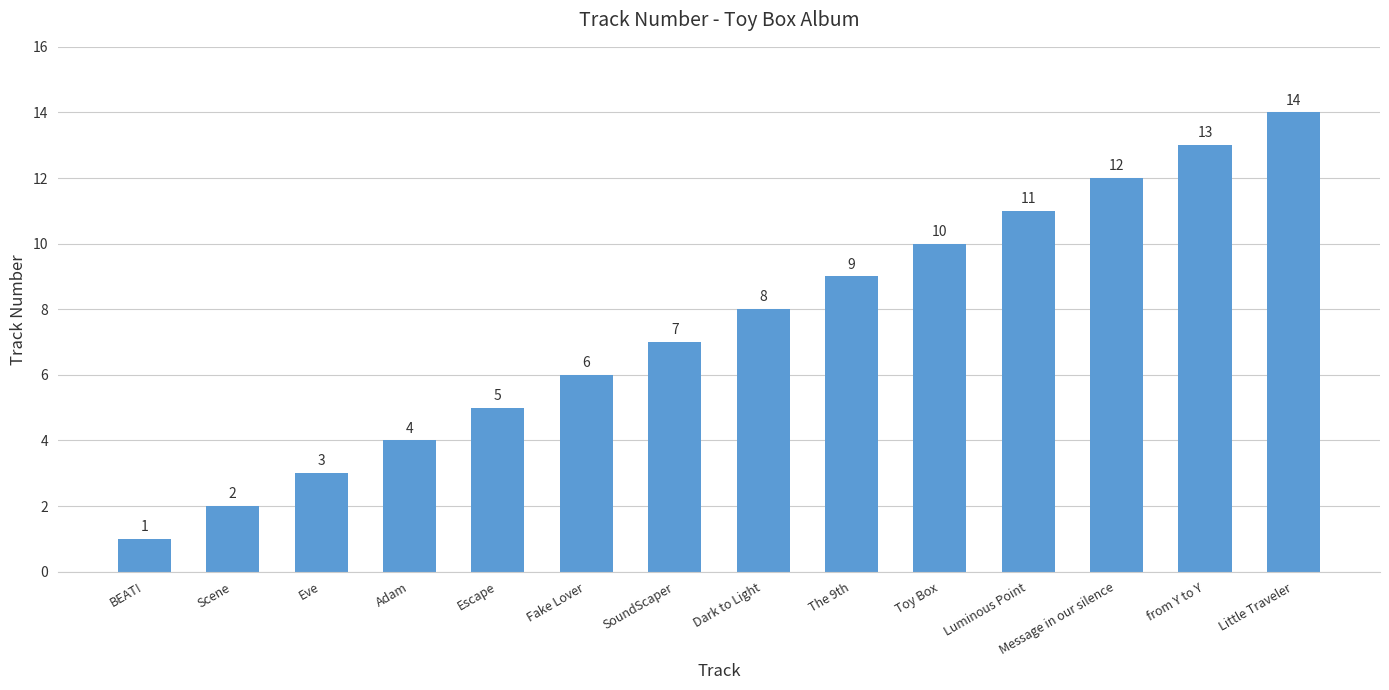

List the labels in order of value, smallest first.

BEAT!, Scene, Eve, Adam, Escape, Fake Lover, SoundScaper, Dark to Light, The 9th, Toy Box, Luminous Point, Message in our silence, from Y to Y, Little Traveler